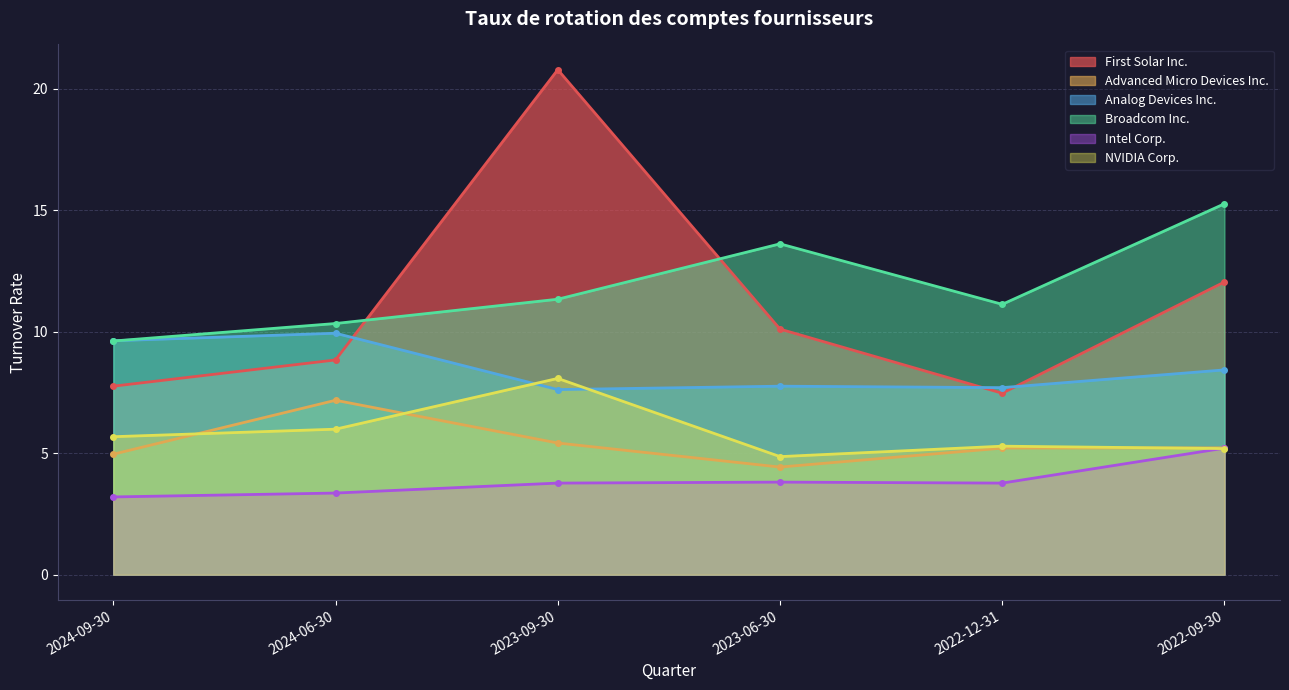

Where is the first local maximum for First Solar Inc.?

2023-09-30